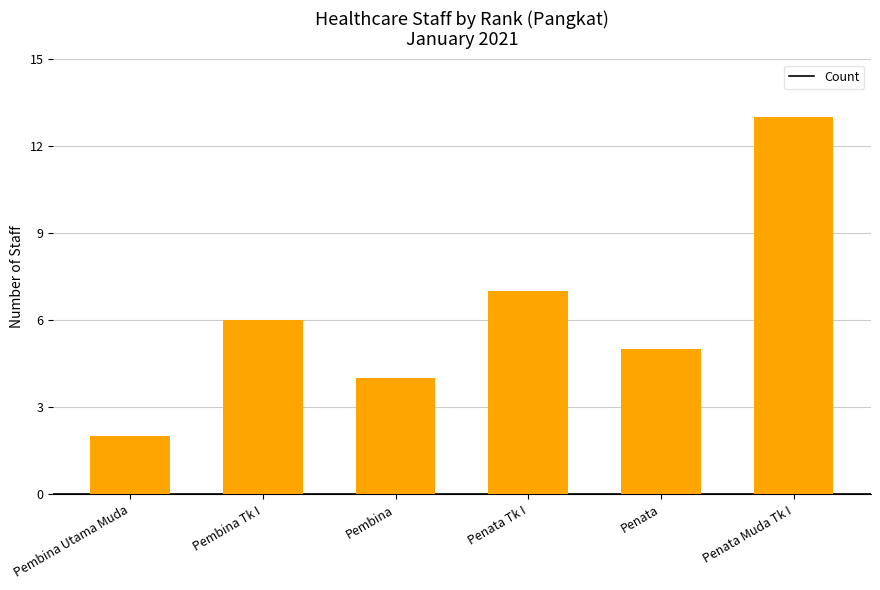

Which has a higher value, Pembina or Penata Muda Tk I?

Penata Muda Tk I